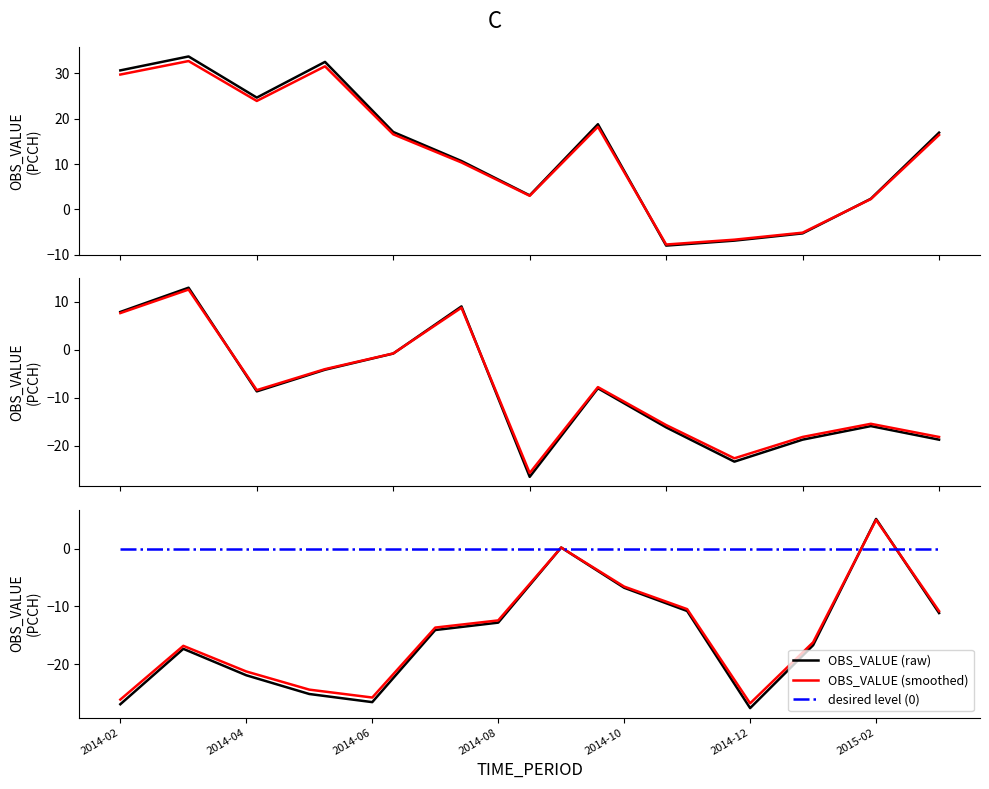

How many times do OBS_VALUE (raw) and desired level (0) cross each other?

4